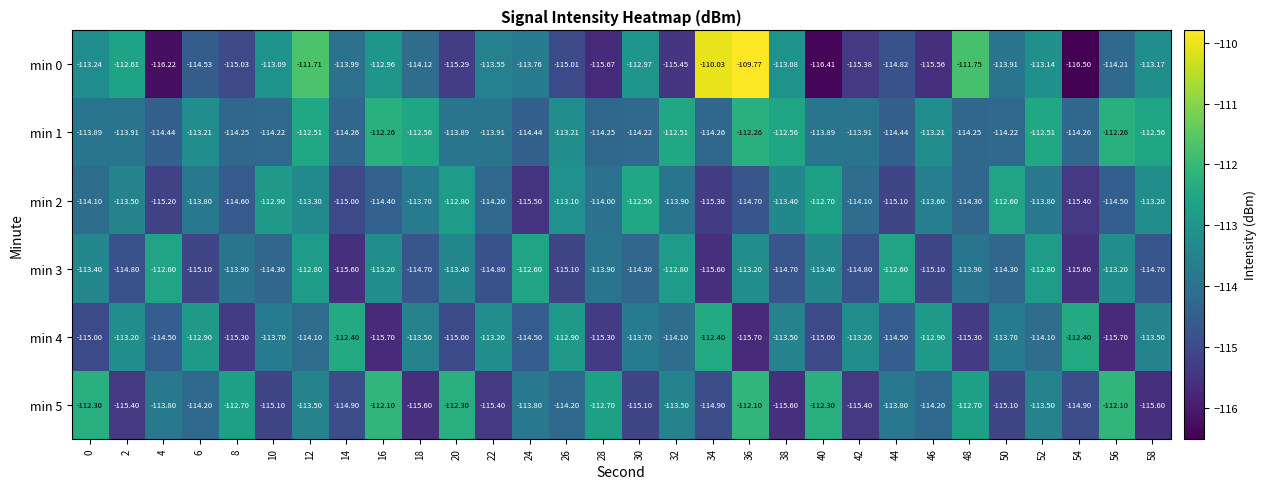

Is the value of min 5 at 34 greater than the value of min 0 at 16?

No